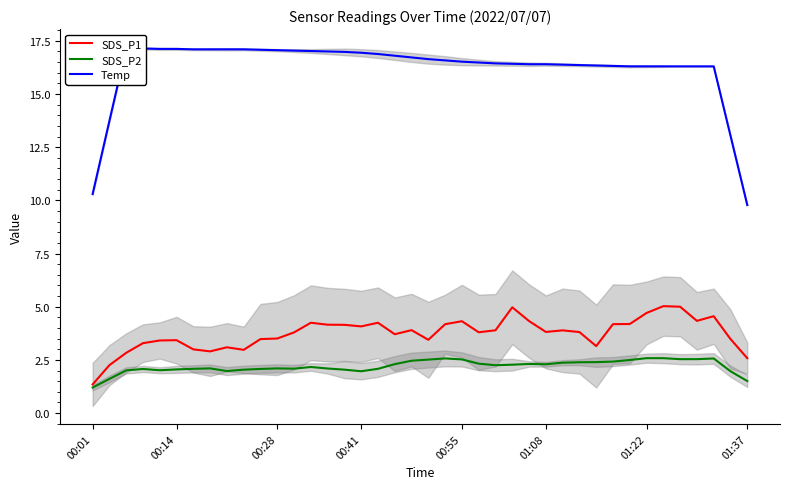

At 37, list the series in order from smallest to largest.

SDS_P2, SDS_P1, Temp